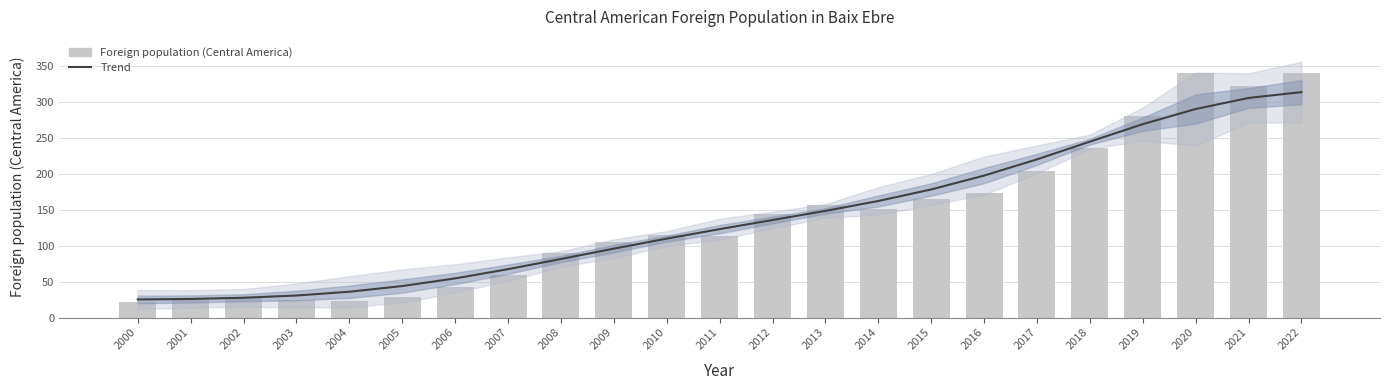

Reading right to left, transcribe all the data shown in this chart.

Trend: 313.1	305.0	289.7	268.6	244.3	219.7	197.2	177.9	161.9	148.1	135.4	122.8	109.6	95.7	81.3	67.2	54.3	43.7	35.8	30.6	27.4	25.8	25.1
Foreign population (Central America): 339.0	321.0	339.0	280.0	236.0	203.0	173.0	164.0	151.0	156.0	144.0	113.0	114.0	105.0	89.0	59.0	43.0	28.0	23.0	25.0	28.0	25.0	22.0